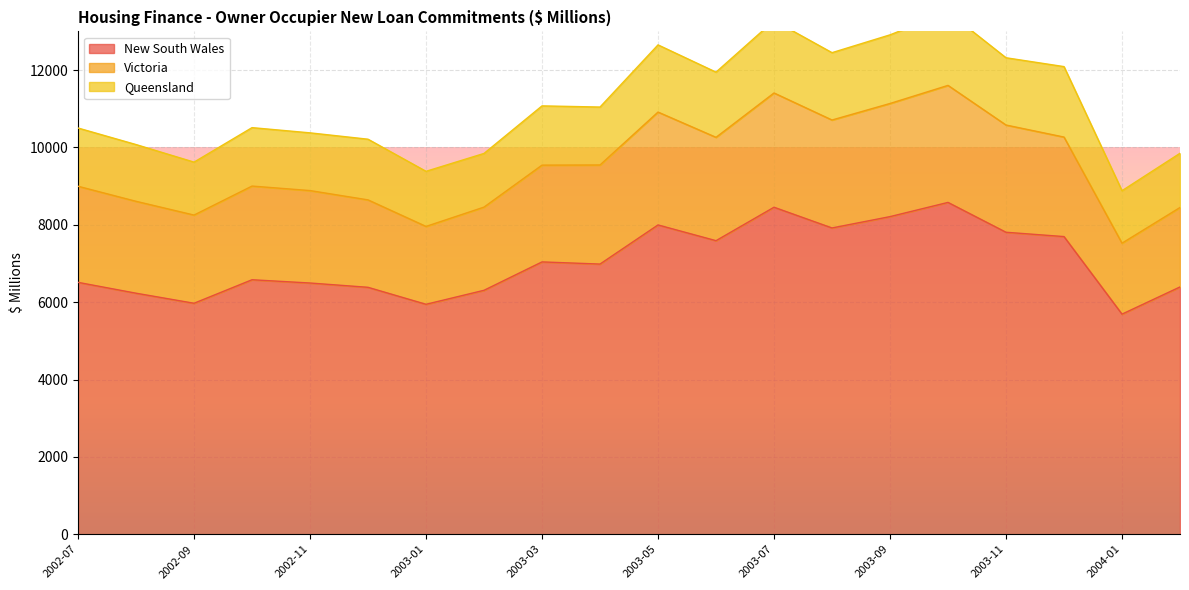

Which series changed the most between 2002-09 and 2003-05?

New South Wales